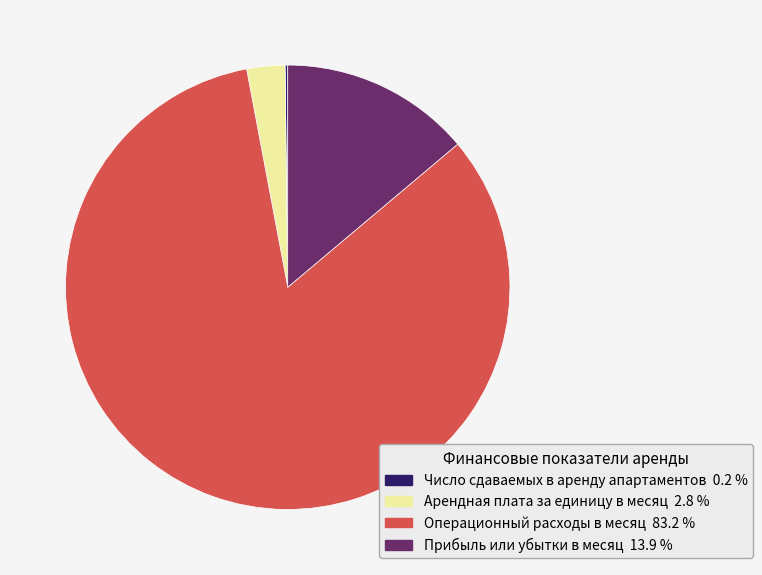

Does Операционный расходы в месяц represent more than half of the total?

Yes